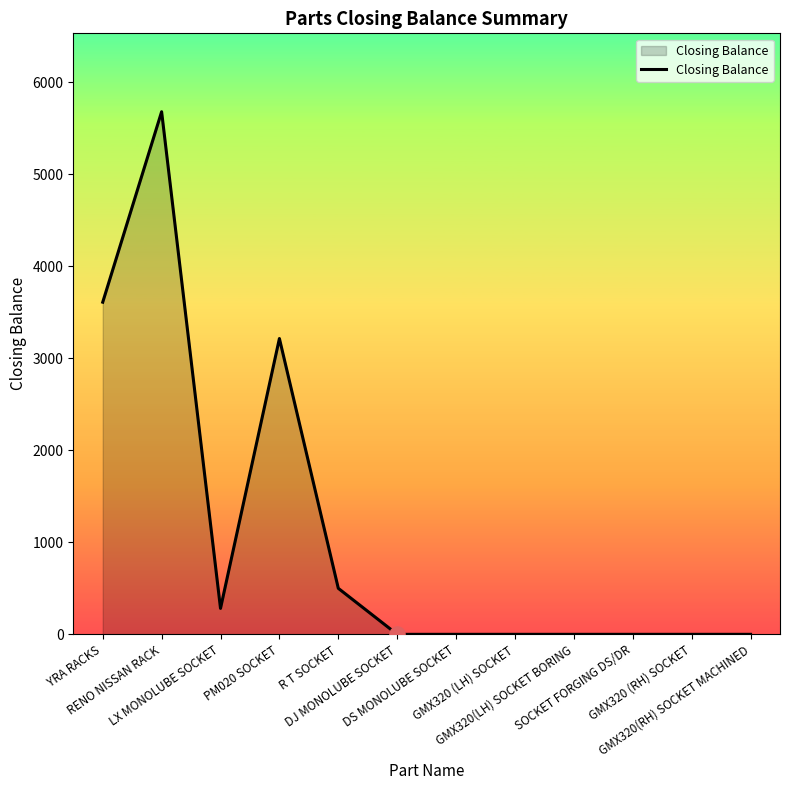

What is the change in value from YRA RACKS to GMX320 (RH) SOCKET?

-3610